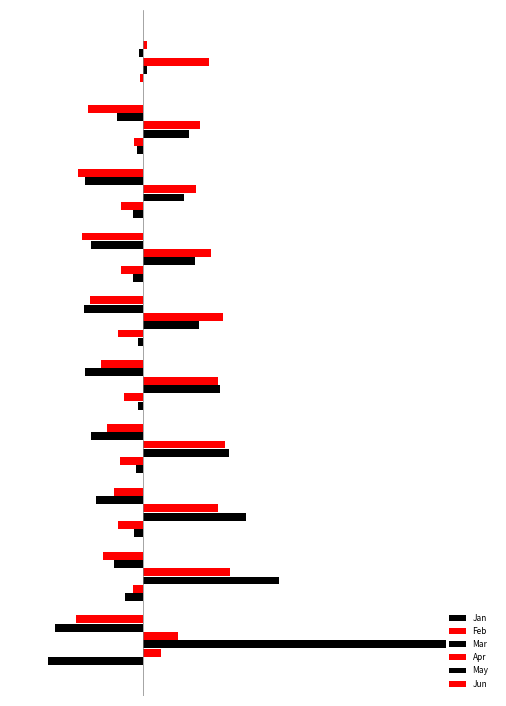

Where does the Jan series first go above 0?

3.0